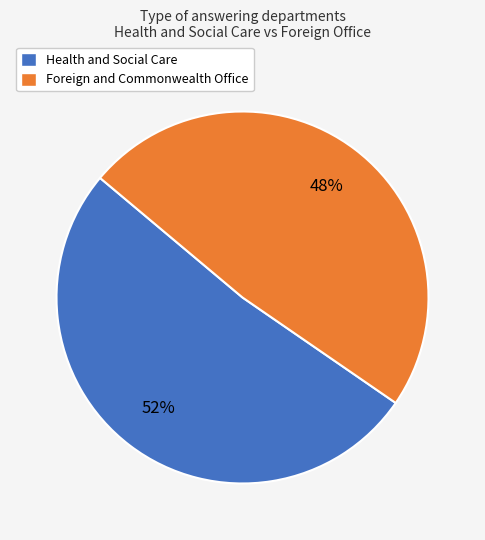

Is the sum of Foreign and Commonwealth Office and Health and Social Care greater than half?

Yes